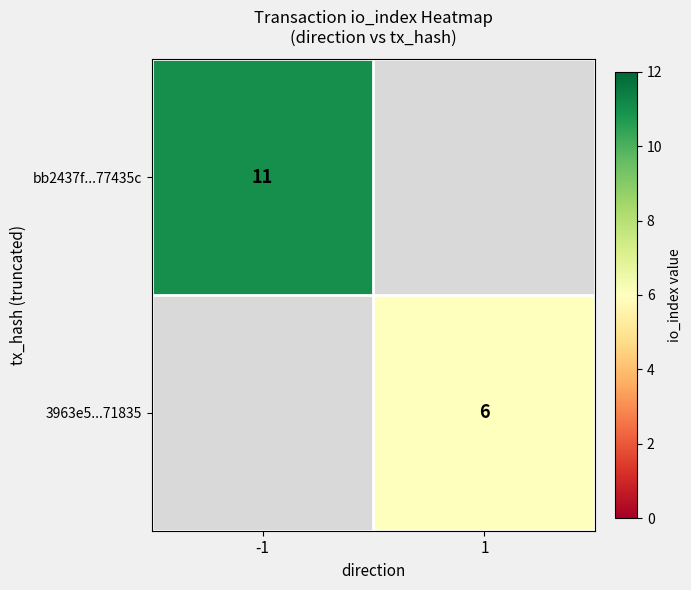

True or false: 3963e5...71835 has a value of 6 at 1.

True